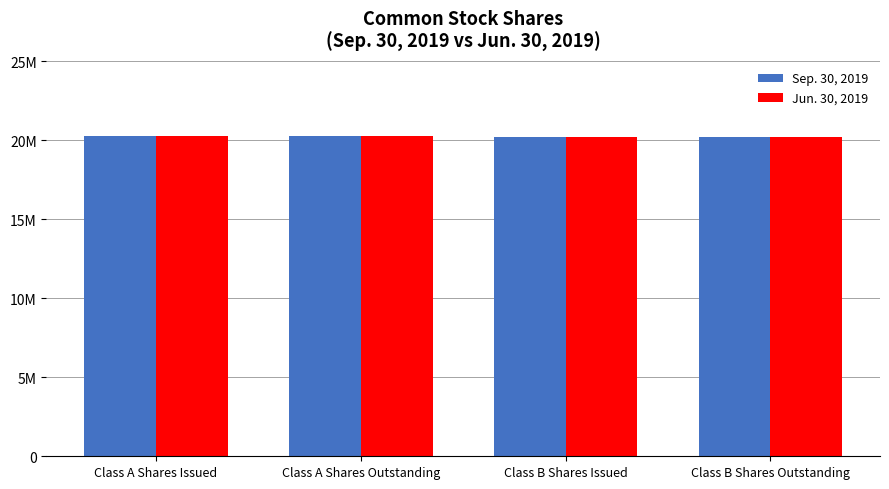

Reading left to right, extract all data points from this chart.

Sep. 30, 2019: Class A Shares Issued=20287574	Class A Shares Outstanding=20287574	Class B Shares Issued=20166034	Class B Shares Outstanding=20166034
Jun. 30, 2019: Class A Shares Issued=20287574	Class A Shares Outstanding=20287574	Class B Shares Issued=20166034	Class B Shares Outstanding=20166034